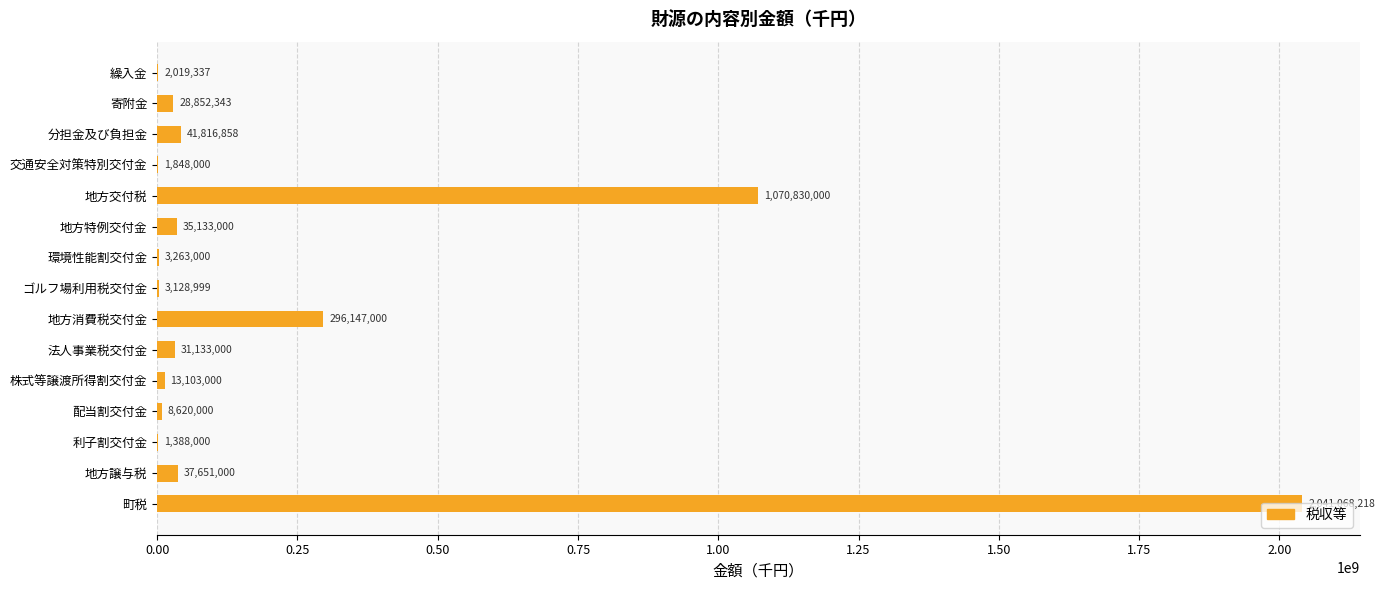

What is the greatest value displayed?

2041068218